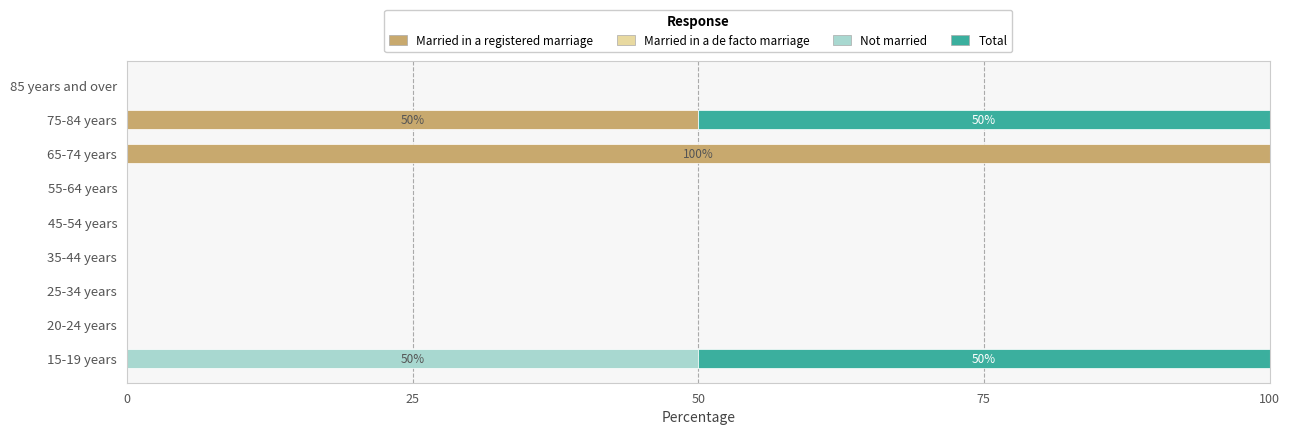

How many categories are shown in the chart?

9